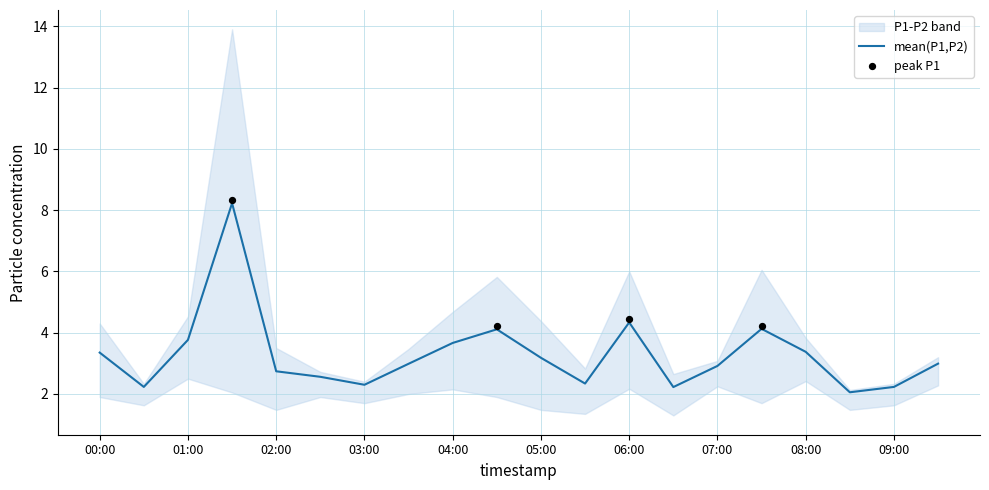

Approximately how many times larger is the value at 11 compared to 17?

1.1